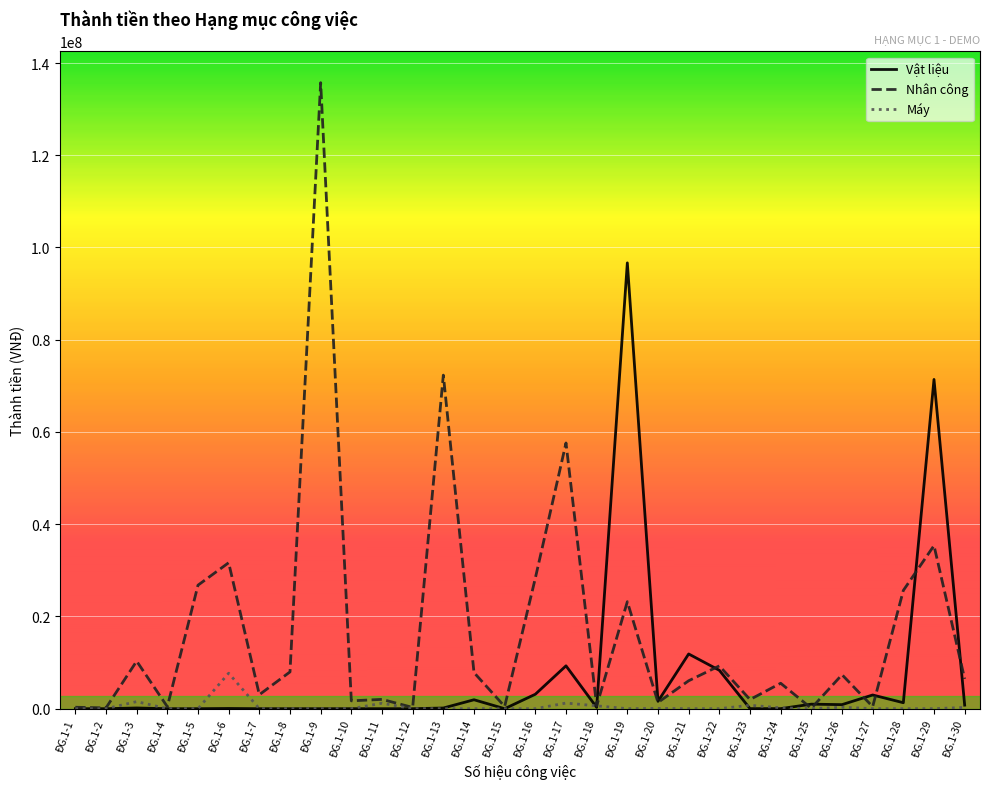

Rank the series by their average value, from lowest to highest.

Máy, Vật liệu, Nhân công